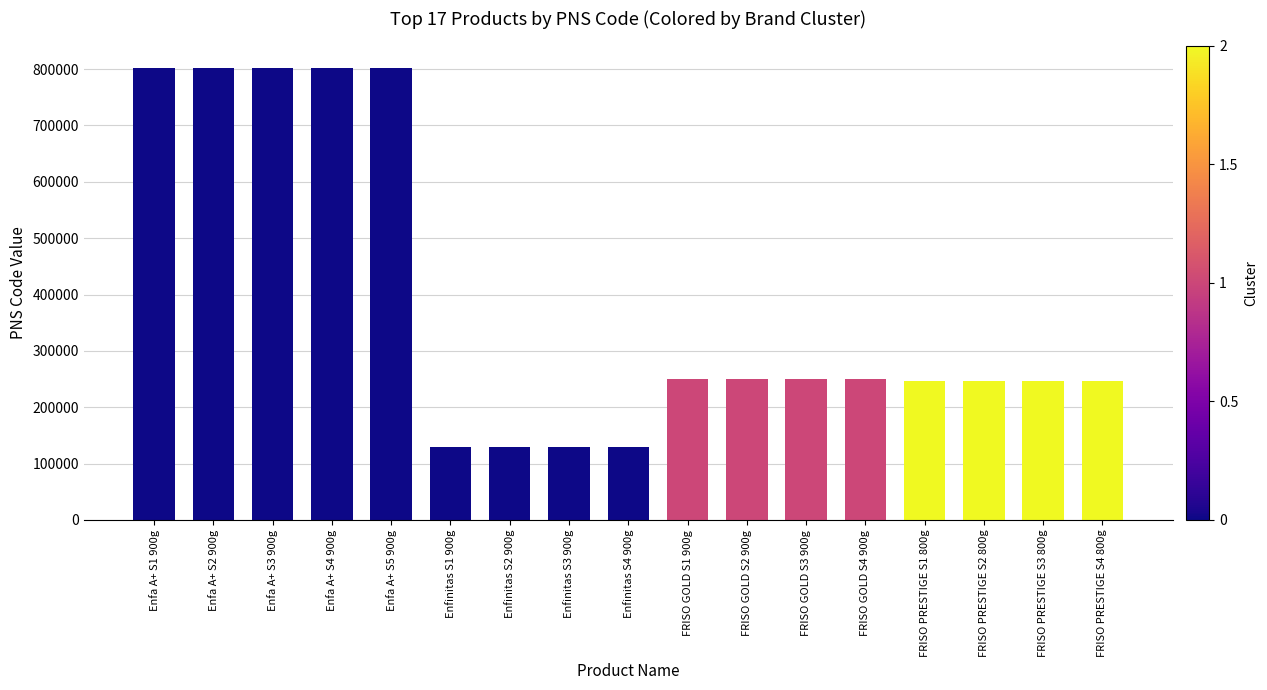

What is the difference between the second highest and minimum values?

672747